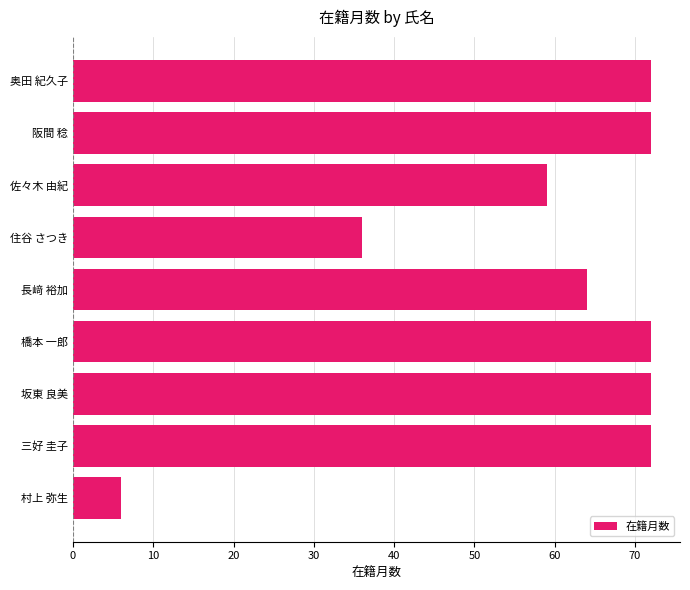

How many distinct data groups are displayed?

1